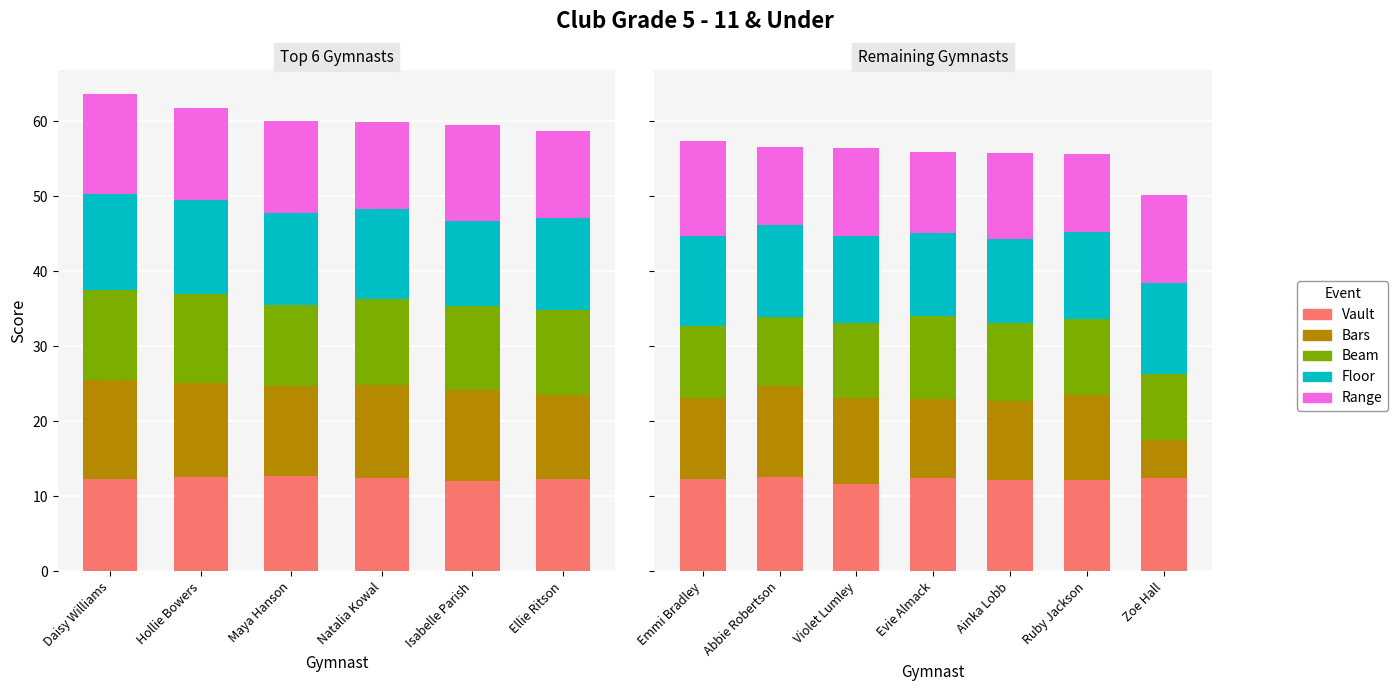

Between Evie Almack and Abbie Robertson, which is larger?

Abbie Robertson